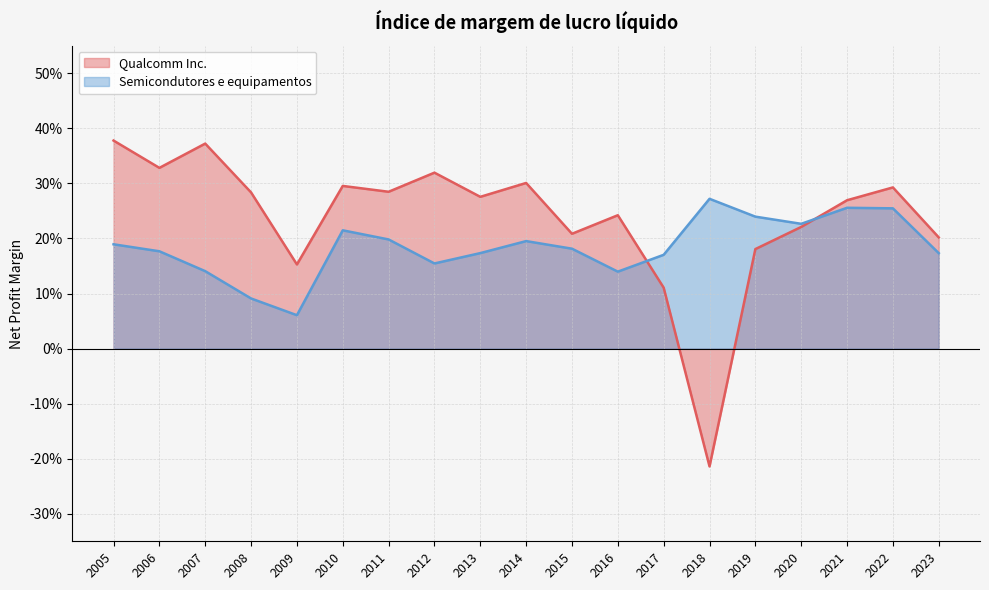

Does the chart display data point markers on the line(s)?

No